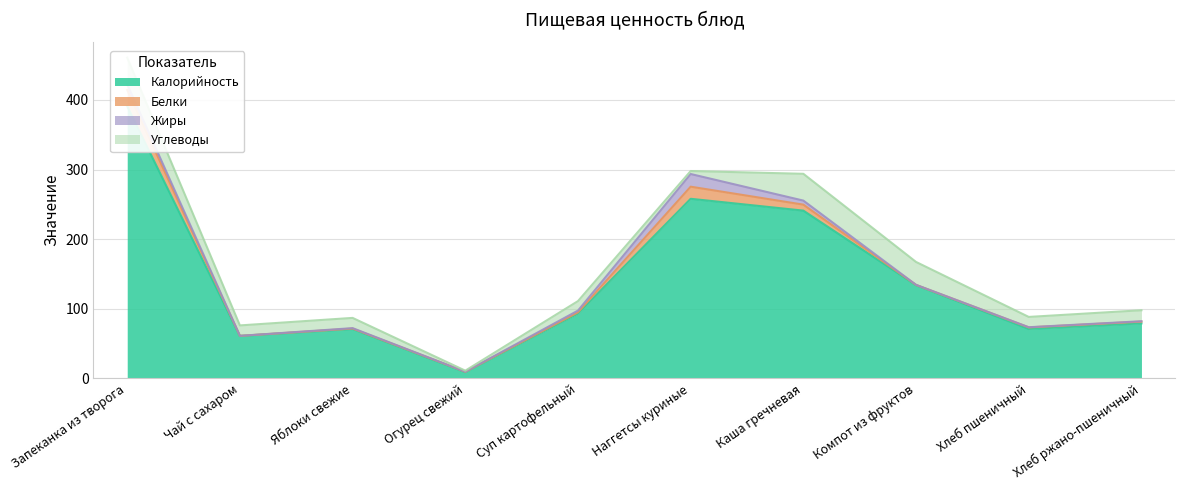

Which series ends up on top after the final intersection of Жиры and Углеводы?

Углеводы